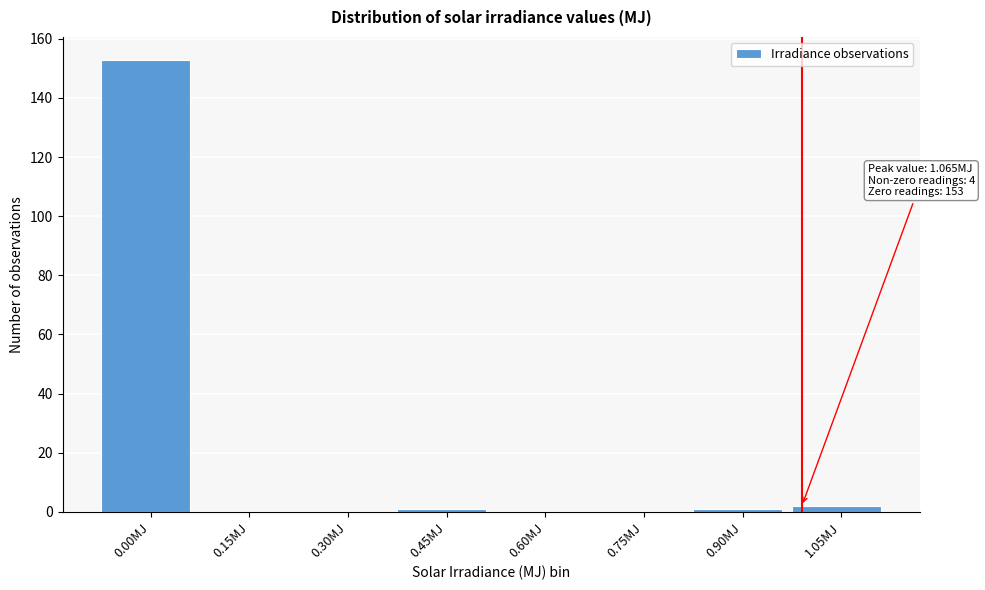

Reading left to right, transcribe all the data shown in this chart.

0.00MJ=153	0.15MJ=0	0.30MJ=0	0.45MJ=1	0.60MJ=0	0.75MJ=0	0.90MJ=1	1.05MJ=2